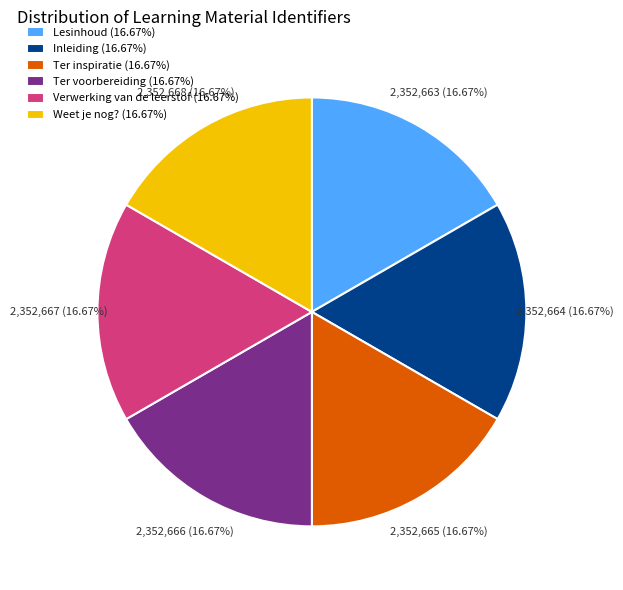

Does Ter voorbereiding represent more than half of the total?

No